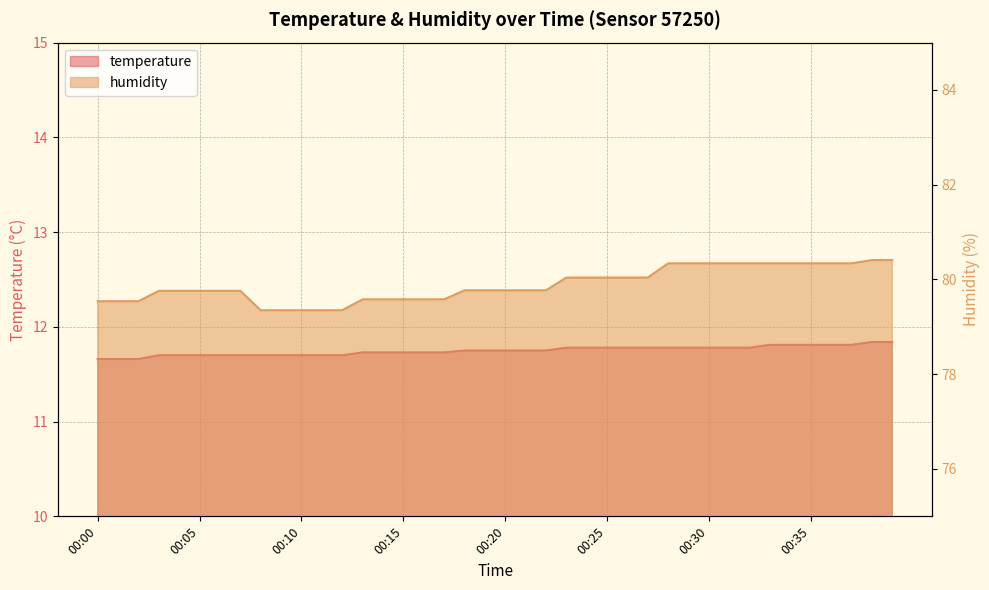

What is the total value across all series at 00:17?

91.3